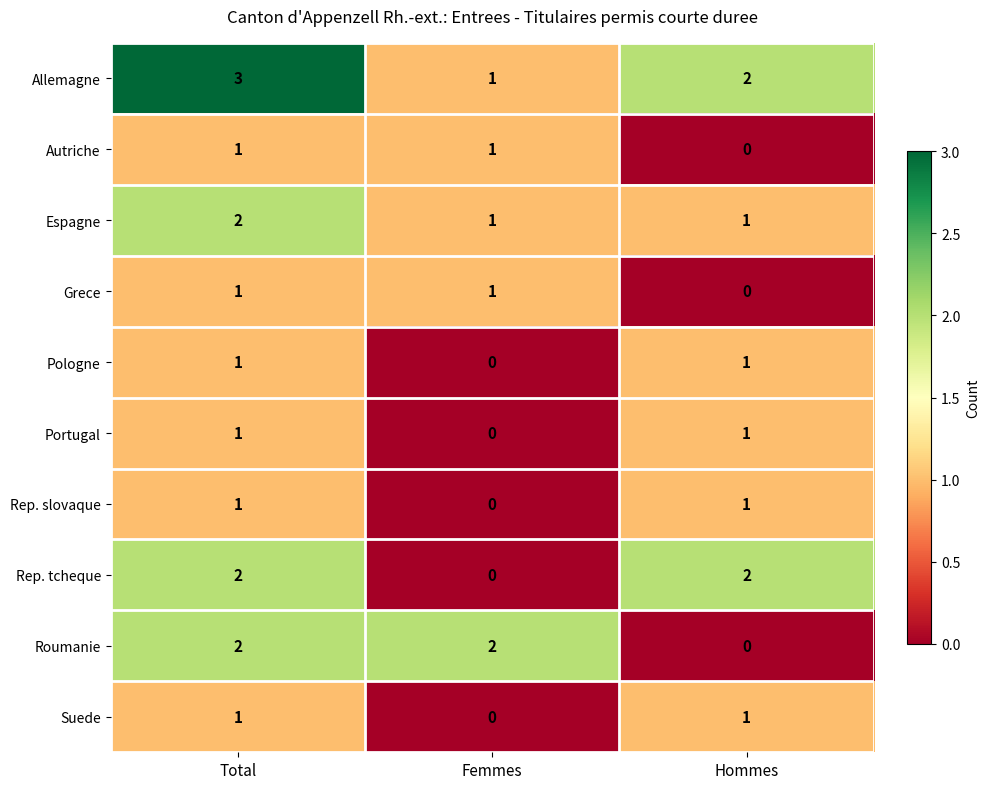

Is it true that Pologne equals 1 at Hommes?

True